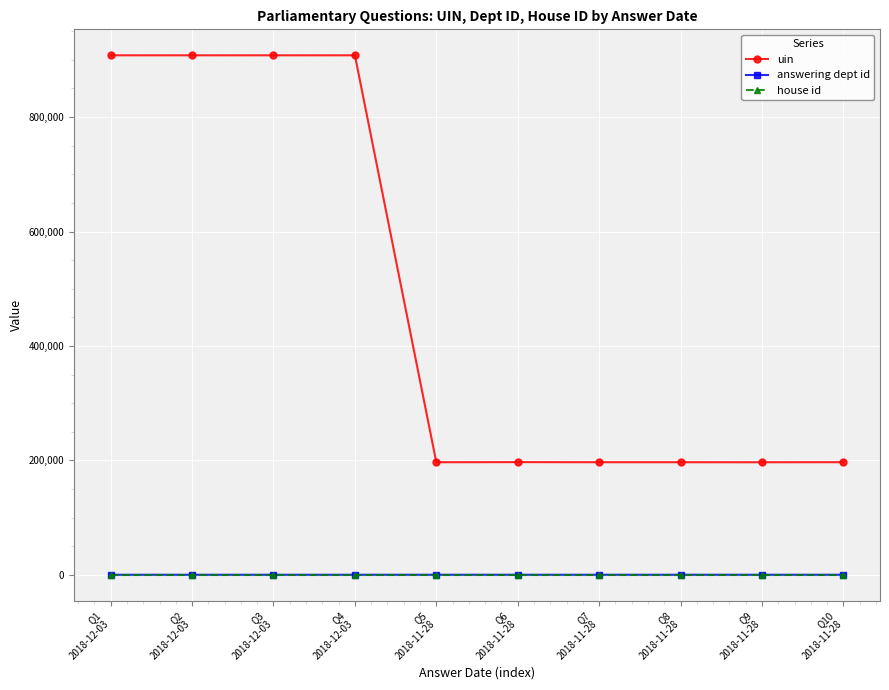

How many distinct data groups are displayed?

3